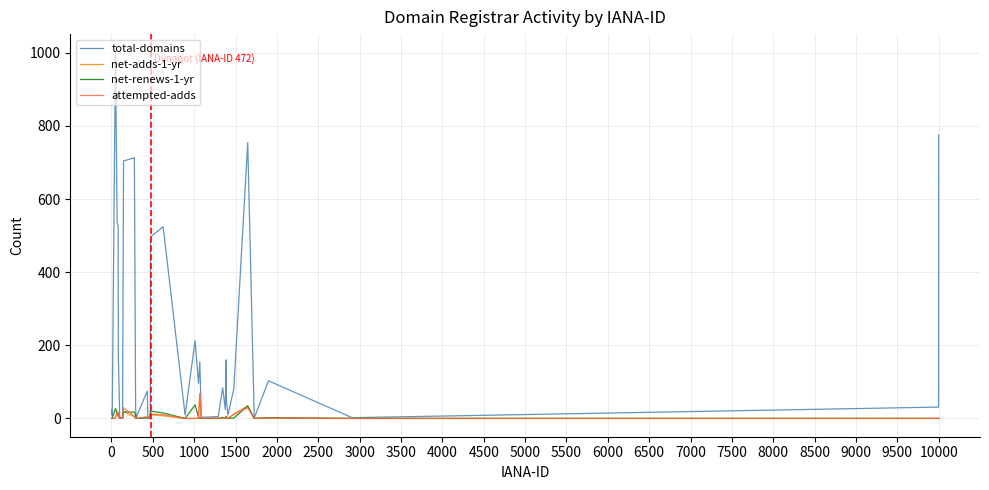

Which series has the largest total across all categories?

total-domains